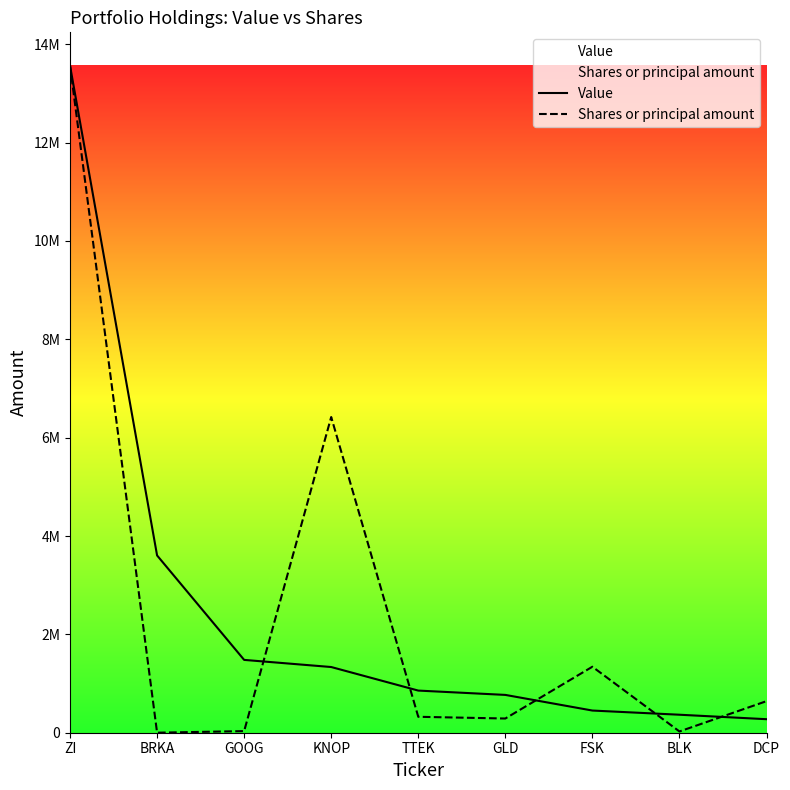

At which label does Shares or principal amount first exceed 323949?

ZI